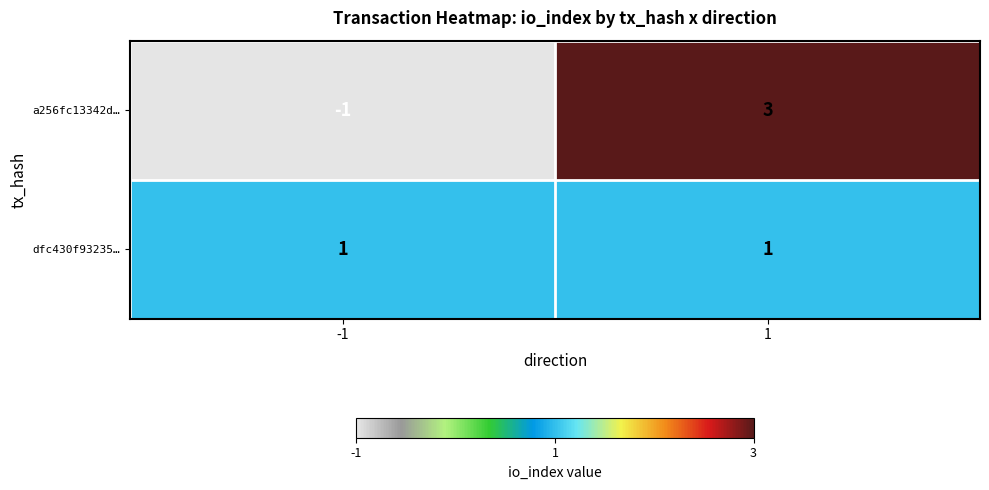

What is the spread (max minus min) of values at 1?

2